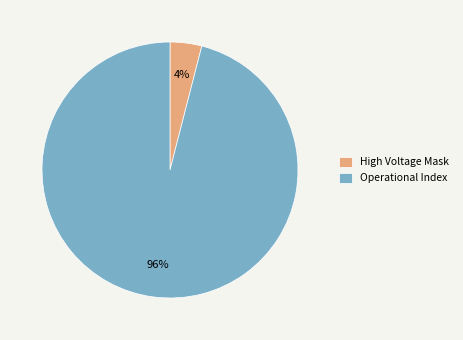

Which slice is the smallest?

High Voltage Mask